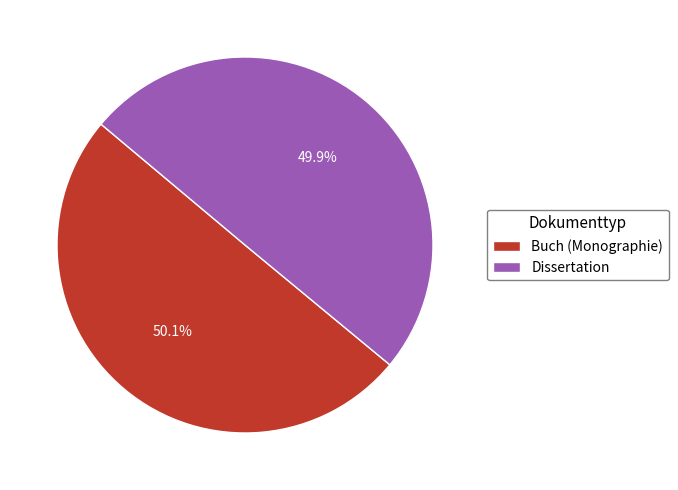

What percentage do Dissertation and Buch (Monographie) together represent?

100.0%